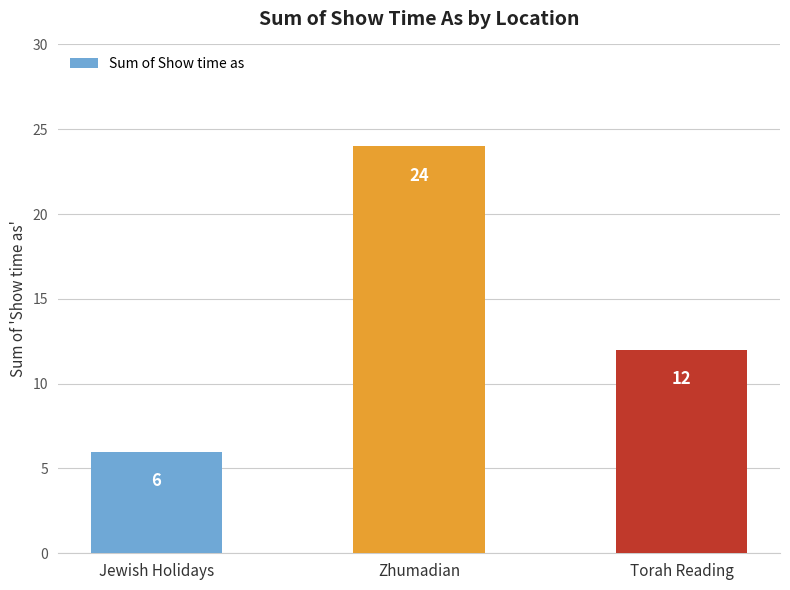

Rank the categories by value from lowest to highest.

Jewish Holidays, Torah Reading, Zhumadian